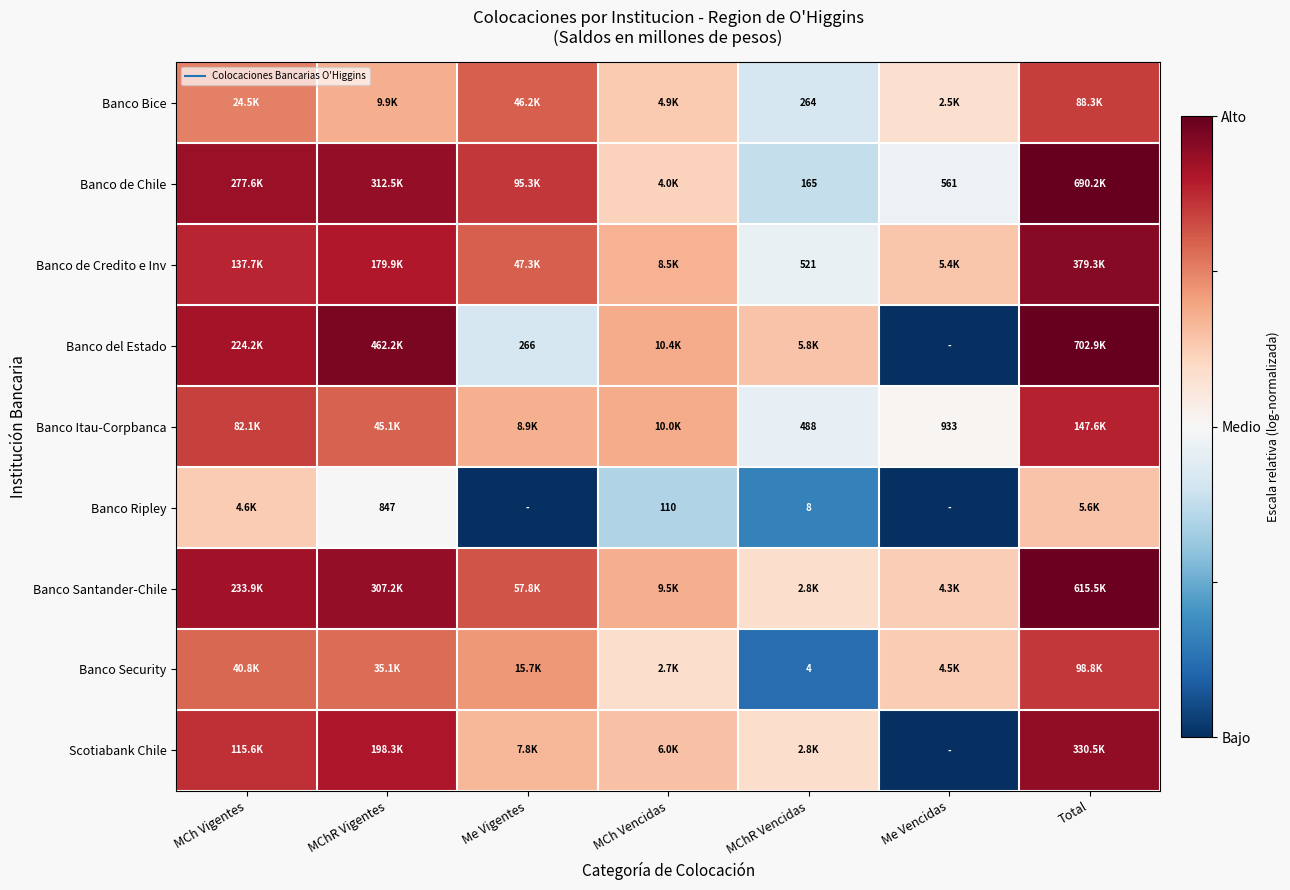

Rank the series by their maximum value, from highest to lowest.

Banco del Estado, Banco de Chile, Banco Santander-Chile, Banco de Credito e Inv, Scotiabank Chile, Banco Itau-Corpbanca, Banco Security, Banco Bice, Banco Ripley